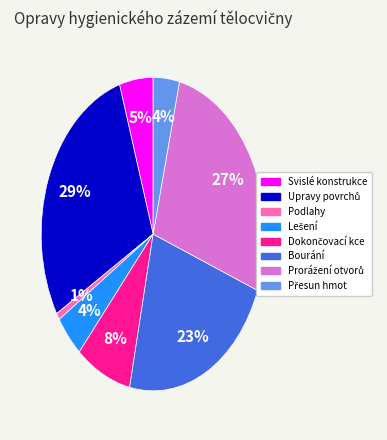

To the nearest percent, what is the difference between the largest and smallest slice percentages?

28%